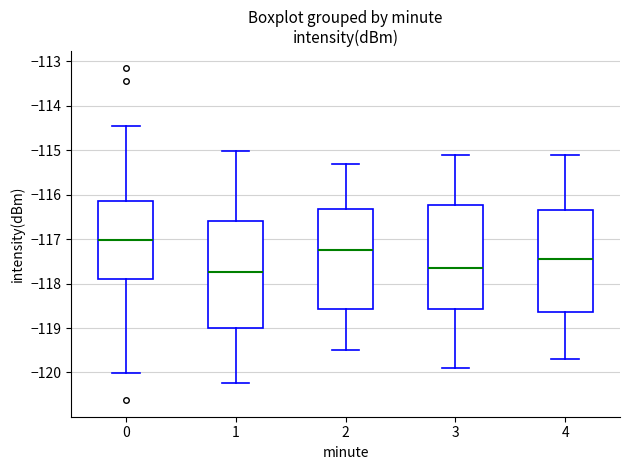

Where is the lower edge of the box at x = 0 on the y-axis? The values are not printed on the chart, so give them approximately, as read against the axis.

-117.9